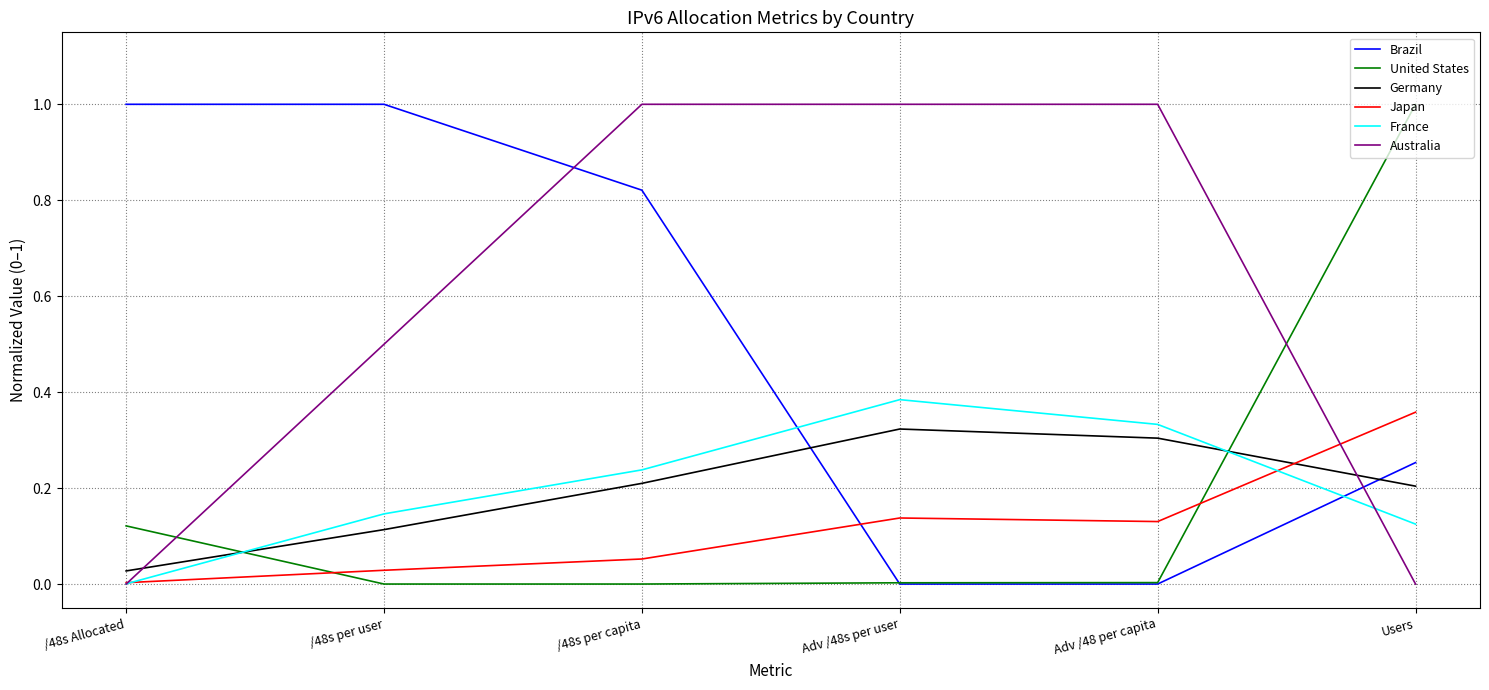

What is the maximum value shown in the chart?

1.0